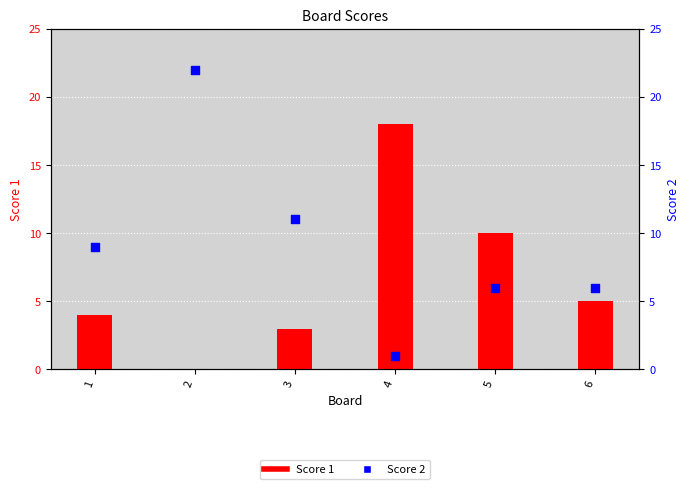

What are all the series names shown in the legend?

Score 1, Score 2